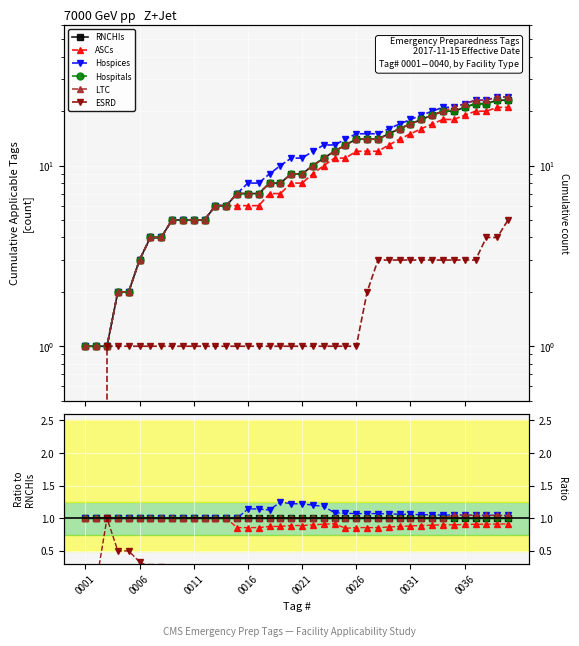

Reading right to left, what are all the values shown in this chart?

RNCHIs: 1.0	1.0	1.0	1.0	1.0	1.0	1.0	1.0	1.0	1.0	1.0	1.0	1.0	1.0	1.0	1.0	1.0	1.0	1.0	1.0	1.0	1.0	1.0	1.0	1.0	1.0	1.0	1.0	1.0	1.0	1.0	1.0	1.0	1.0	1.0	1.0	1.0	1.0	1.0	1.0
ASCs: 0.9	0.9	0.9	0.9	0.9	0.9	0.9	0.9	0.9	0.9	0.9	0.9	0.9	0.9	0.9	0.8	0.9	0.9	0.9	0.9	0.9	0.9	0.9	0.9	0.9	0.9	1.0	1.0	1.0	1.0	1.0	1.0	1.0	1.0	1.0	1.0	1.0	1.0	1.0	1.0
Hospices: 1.0	1.0	1.0	1.0	1.0	1.1	1.1	1.1	1.1	1.1	1.1	1.1	1.1	1.1	1.1	1.1	1.1	1.2	1.2	1.2	1.2	1.2	1.1	1.1	1.1	1.0	1.0	1.0	1.0	1.0	1.0	1.0	1.0	1.0	1.0	1.0	1.0	1.0	1.0	1.0
Hospitals: 1.0	1.0	1.0	1.0	1.0	1.0	1.0	1.0	1.0	1.0	1.0	1.0	1.0	1.0	1.0	1.0	1.0	1.0	1.0	1.0	1.0	1.0	1.0	1.0	1.0	1.0	1.0	1.0	1.0	1.0	1.0	1.0	1.0	1.0	1.0	1.0	1.0	1.0	1.0	1.0
LTC: 1.0	1.0	1.0	1.0	1.0	1.1	1.0	1.0	1.0	1.0	1.0	1.0	1.0	1.0	1.0	1.0	1.0	1.0	1.0	1.0	1.0	1.0	1.0	1.0	1.0	1.0	1.0	1.0	1.0	1.0	1.0	1.0	1.0	1.0	1.0	1.0	1.0	1.0	1.0	1.0
ESRD: 0.2	0.2	0.2	0.1	0.1	0.1	0.1	0.2	0.2	0.2	0.2	0.2	0.2	0.1	0.1	0.1	0.1	0.1	0.1	0.1	0.1	0.1	0.1	0.1	0.1	0.1	0.2	0.2	0.2	0.2	0.2	0.2	0.2	0.2	0.3	0.5	0.5	1.0	0.0	0.0